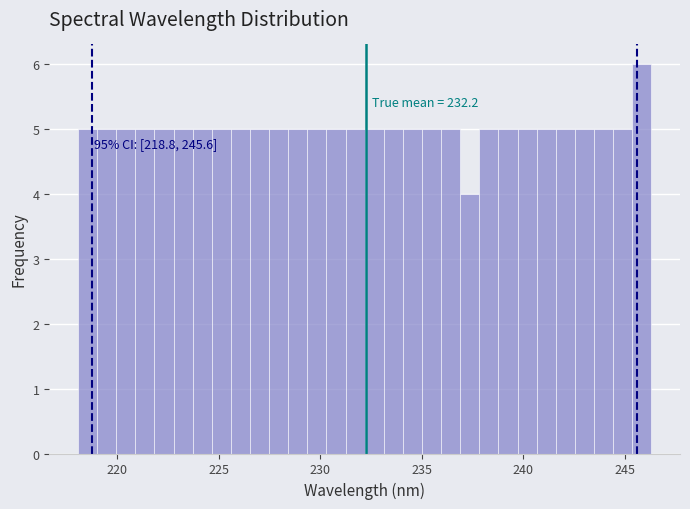

Around what value on the x-axis is the tallest bar? Give the approximate position of its centre, as read against the axis.

246.0